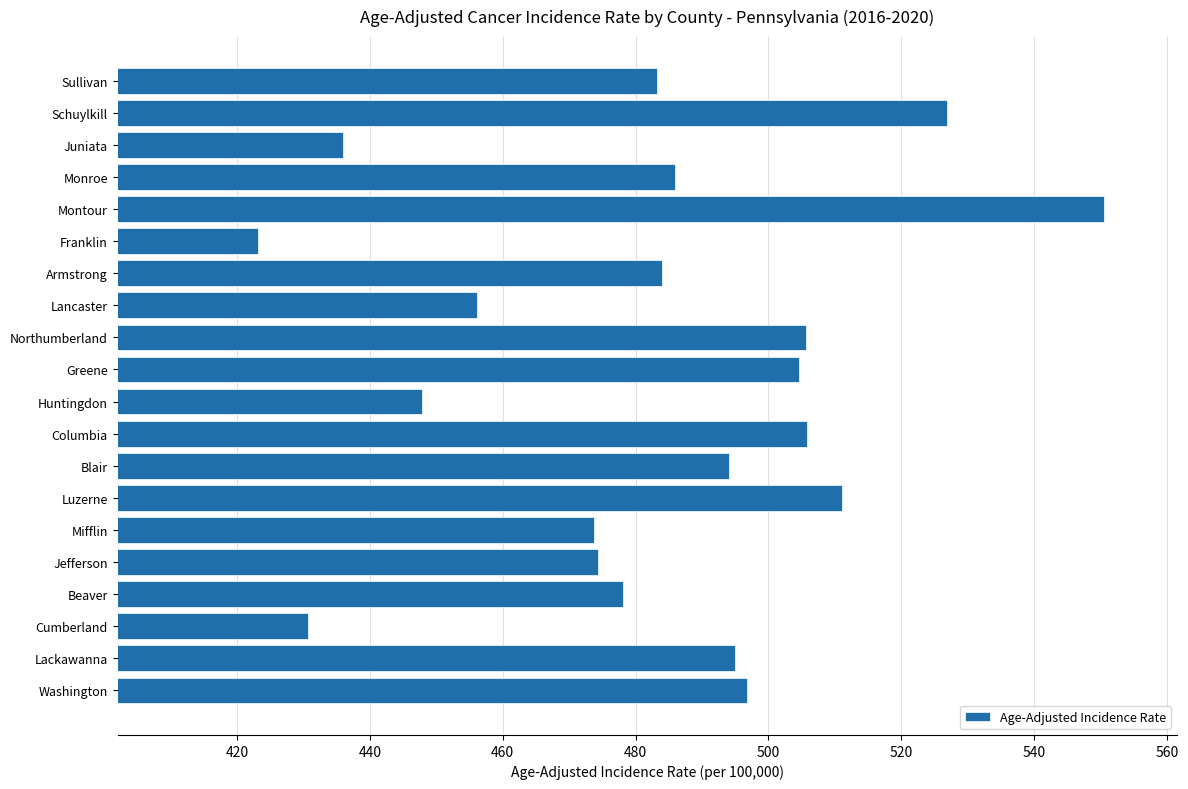

Which has a higher value, Monroe or Blair?

Blair